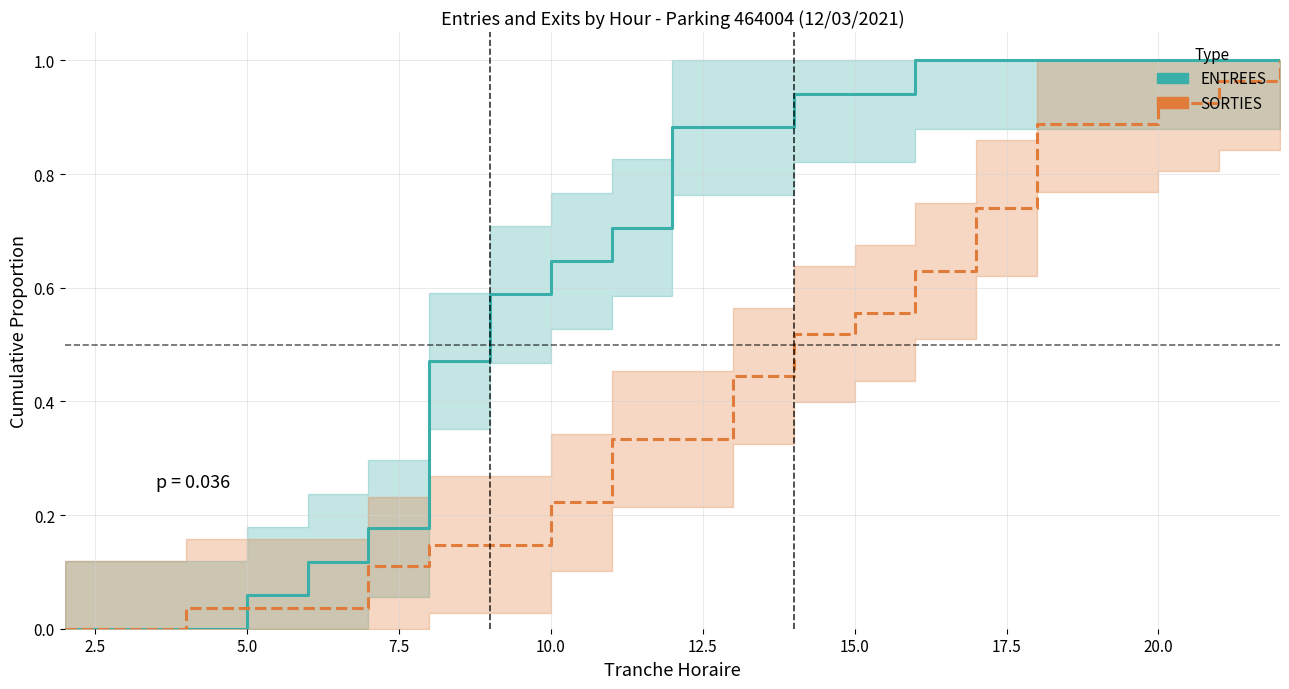

True or false: SORTIES has more than 2 interior local peaks.

False